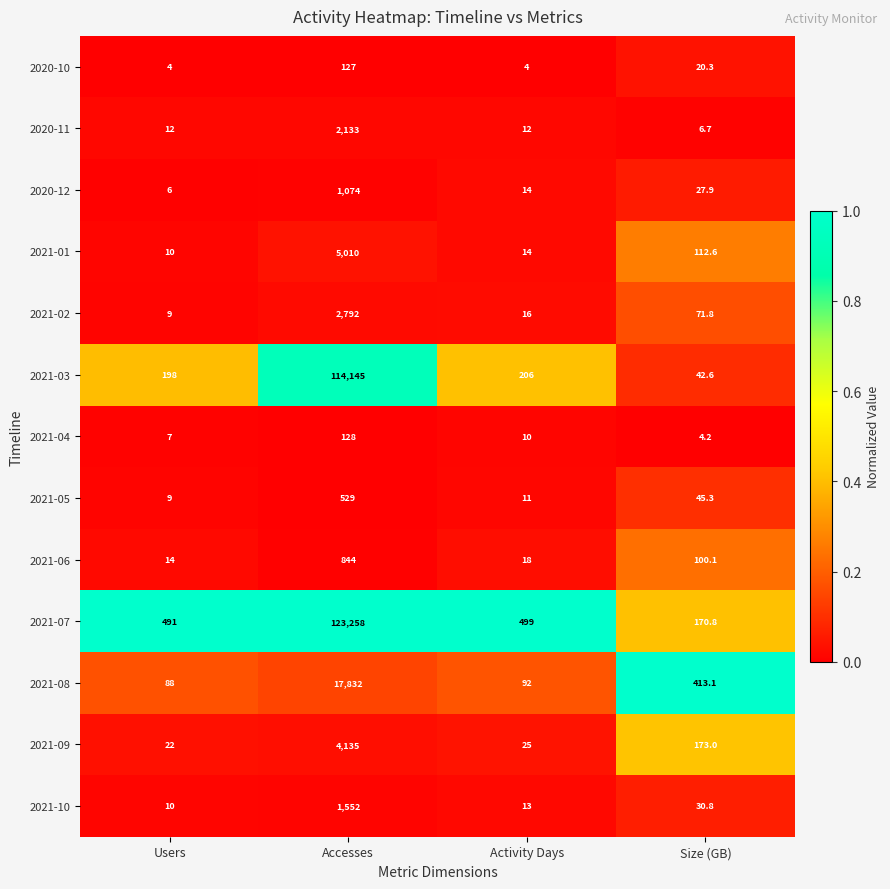

Between Accesses and Activity Days, which series saw the biggest shift?

2021-07